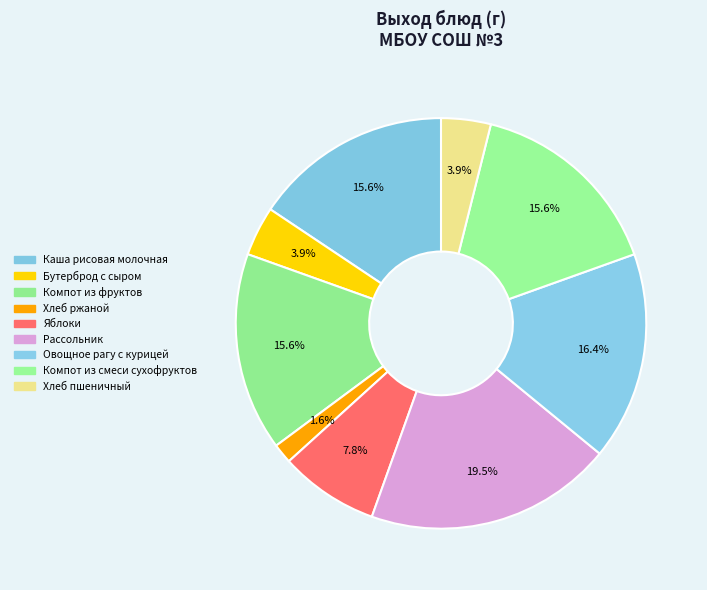

Count the number of slices in the pie.

9